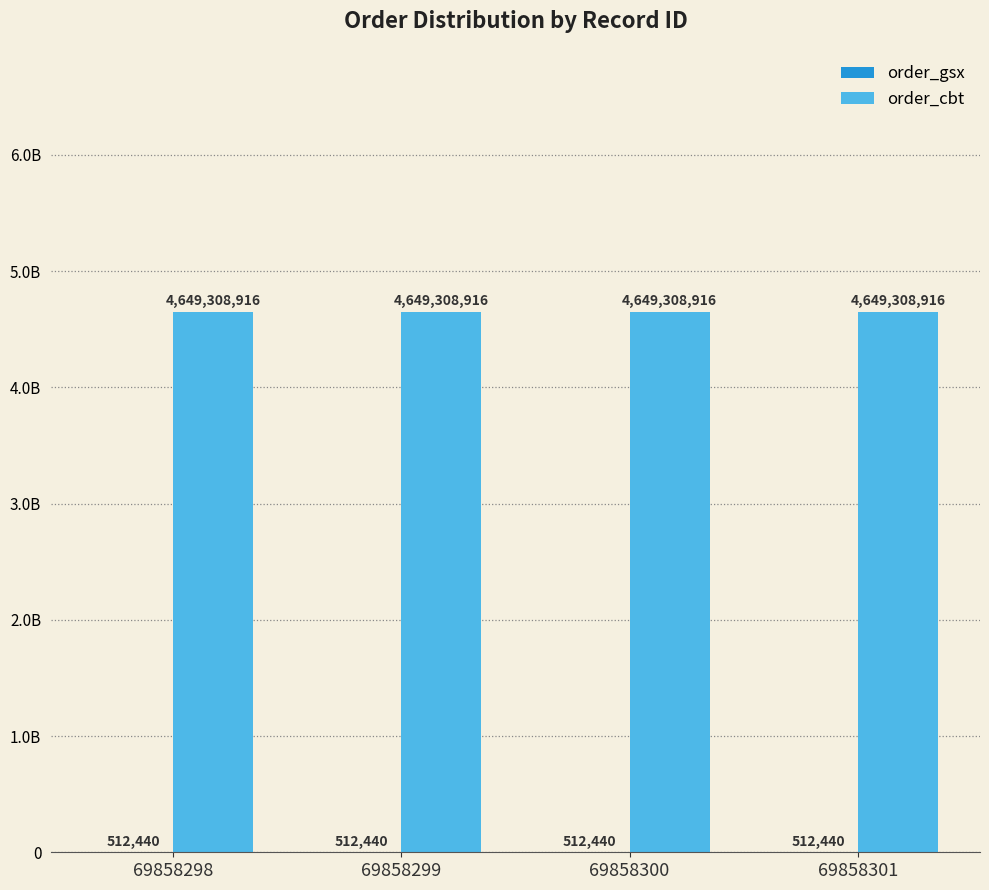

The order_gsx series shows 269502 at 69858300. True or false?

False